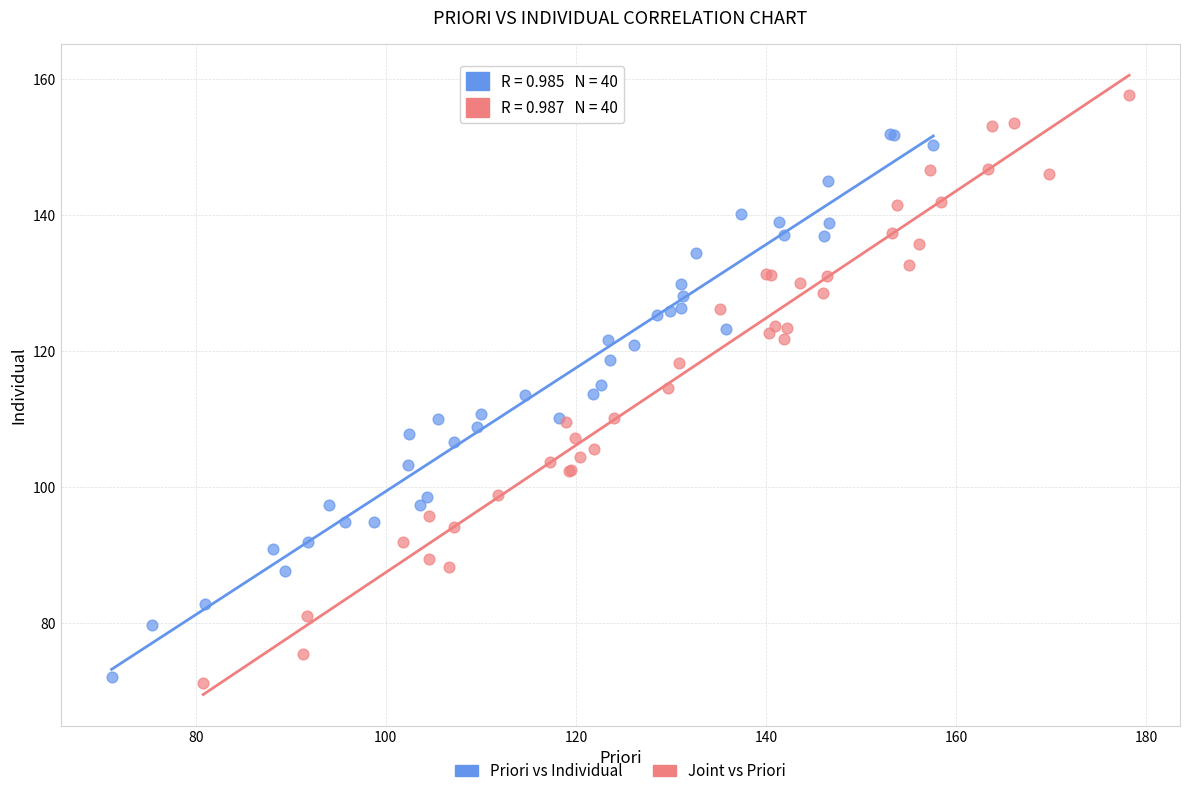

Which series reaches the maximum Y coordinate?

Joint vs Priori